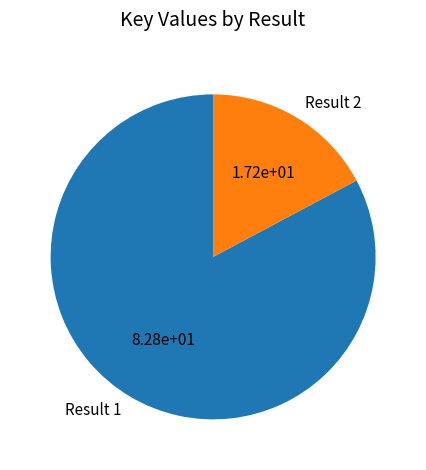

True or false: Result 2 accounts for 30% of the total.

False